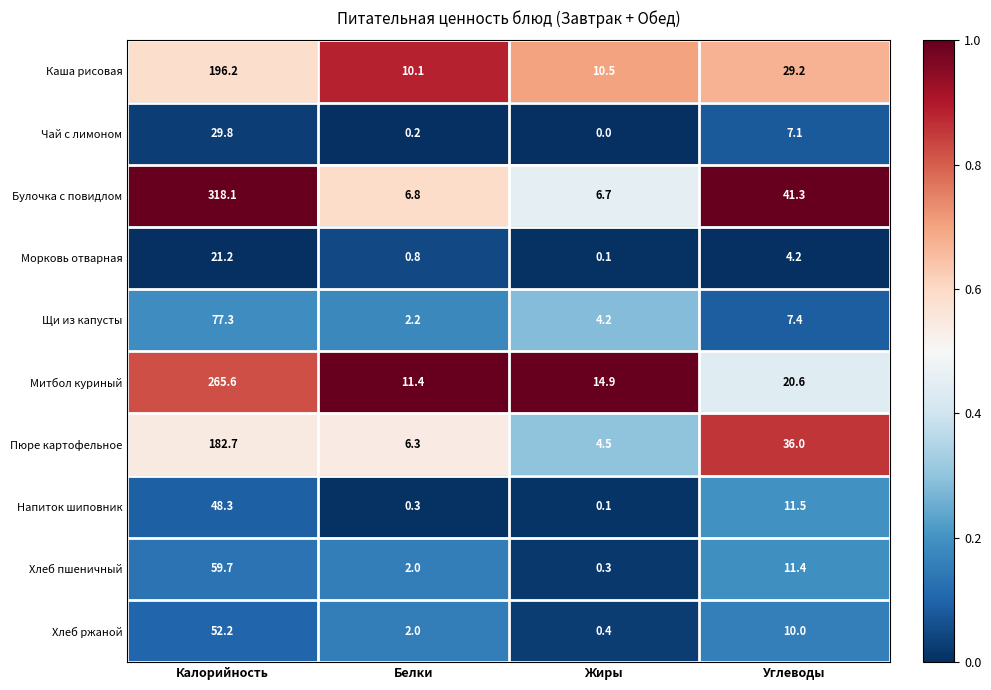

What is the approximate value of Напиток шиповник at Калорийность?

48.3